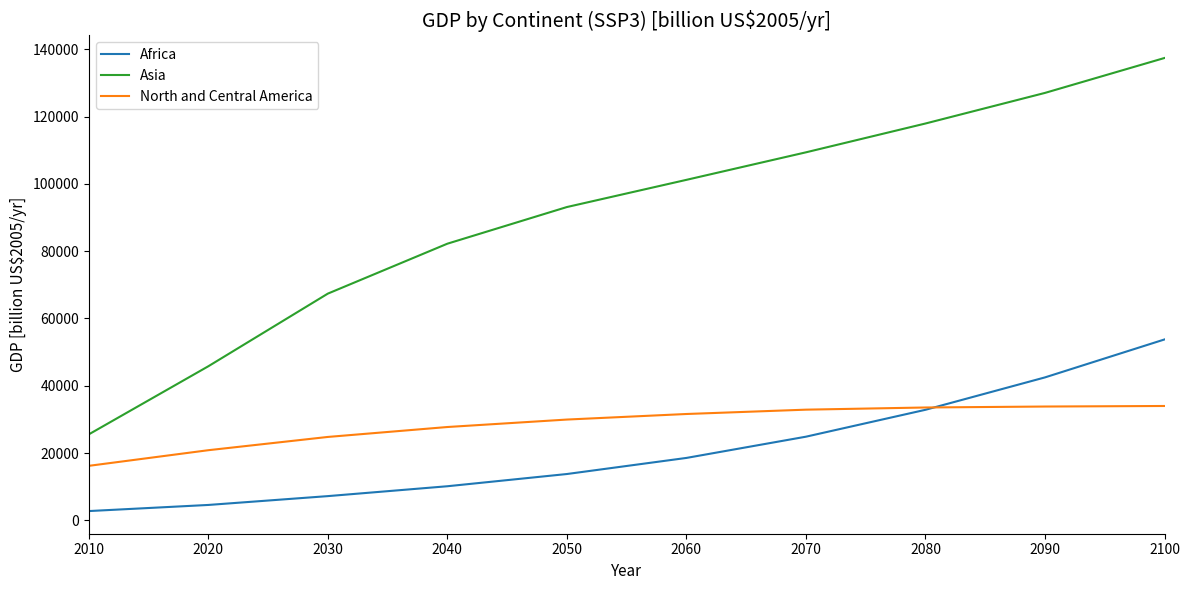

At how many categories does at least one series exceed 95402?

5